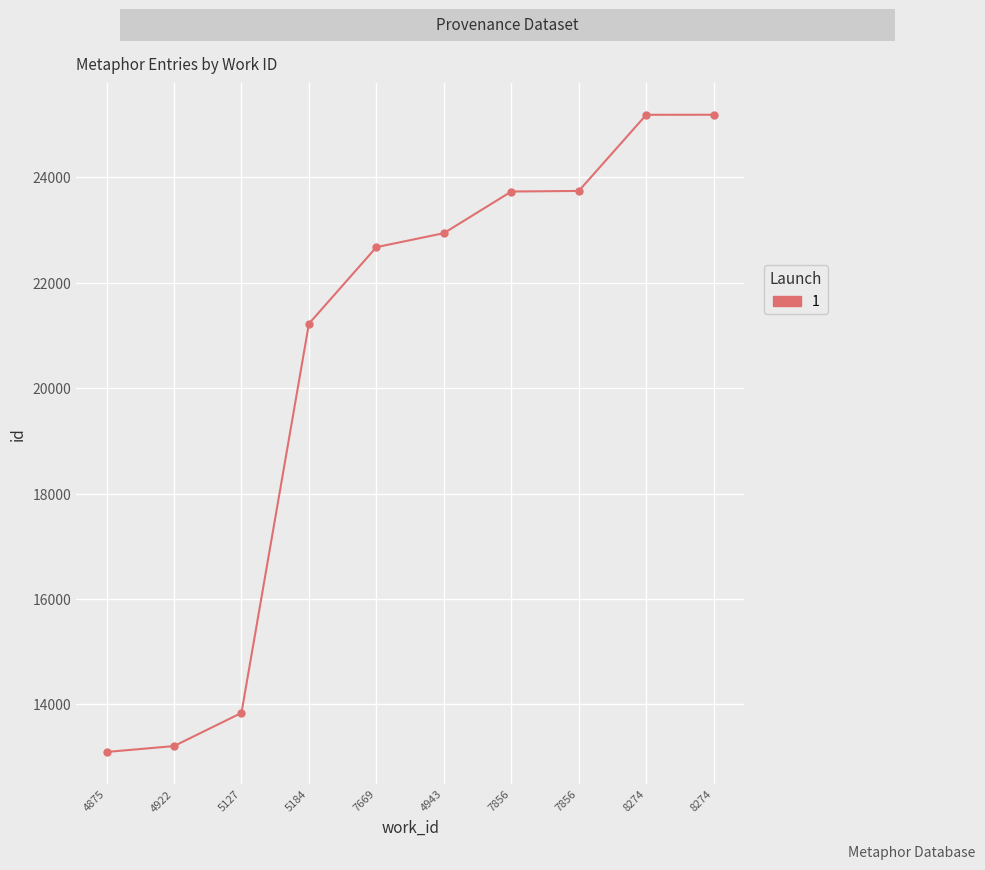

What is the smallest value displayed?

13099